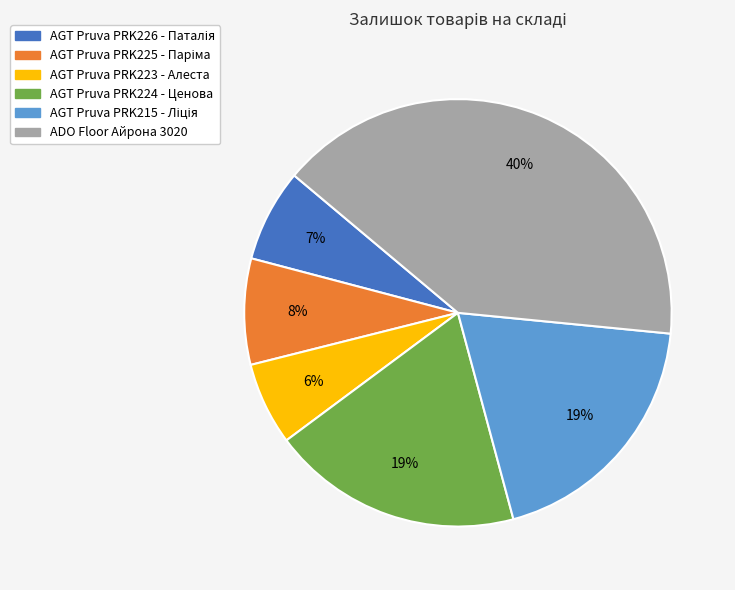

Which slice is the smallest?

AGT Pruva PRK223 - Алеста